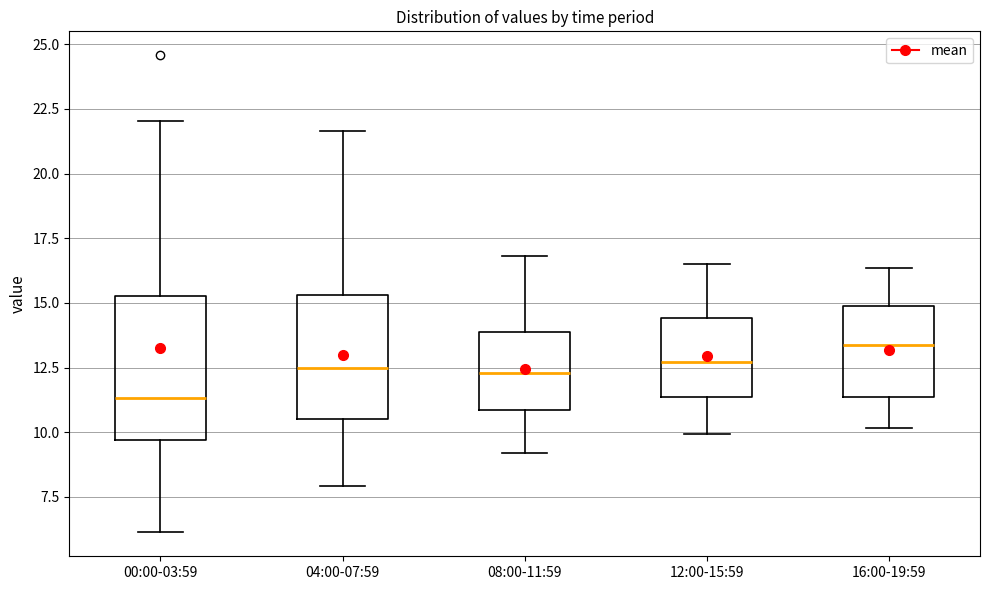

Reading left to right, read every box against the y-axis: the position of its median line, the range the box covers, and the ends of its whiskers. The values are not printed on the chart, so give them approximately, as read against the axis.

00:00-03:59: median 11.5, box 9.5 to 15.5, whiskers 6.0 to 22.0
04:00-07:59: median 12.5, box 10.5 to 15.5, whiskers 8.0 to 21.5
08:00-11:59: median 12.5, box 11.0 to 14.0, whiskers 9.0 to 17.0
12:00-15:59: median 12.5, box 11.5 to 14.5, whiskers 10.0 to 16.5
16:00-19:59: median 13.5, box 11.5 to 15.0, whiskers 10.0 to 16.5